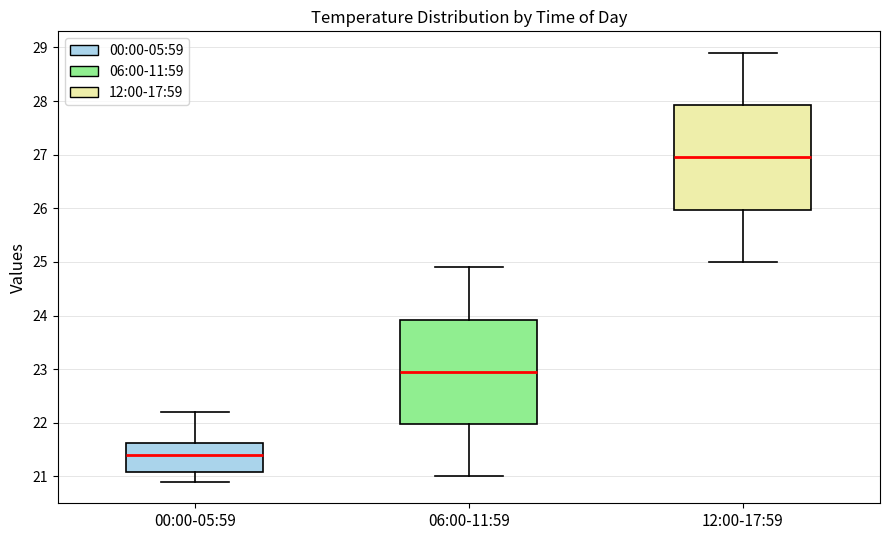

Reading left to right, transcribe this box plot: for each box, give where its median line is, the range the box spans, and where its two whiskers end, as read against the y-axis. The values are not printed on the chart, so give them approximately, as read against the axis.

00:00-05:59: median 21.4, box 21.1 to 21.6, whiskers 20.9 to 22.2
06:00-11:59: median 23.0, box 22.0 to 23.9, whiskers 21.0 to 24.9
12:00-17:59: median 27.0, box 26.0 to 27.9, whiskers 25.0 to 28.9